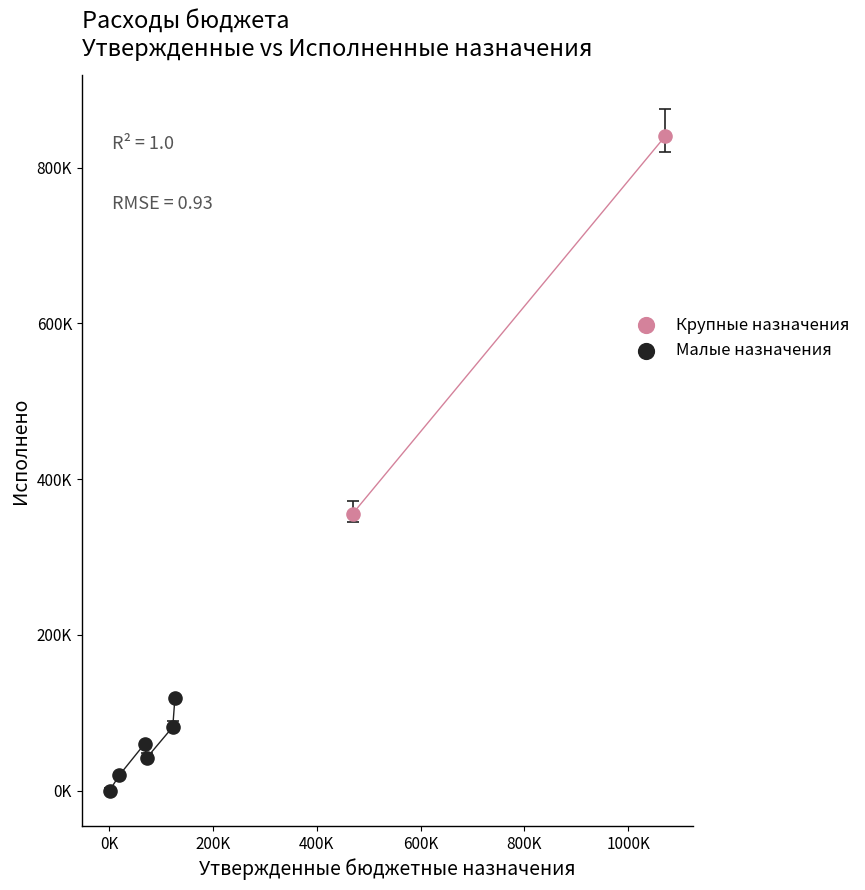

What are all the series names shown in the legend?

Крупные назначения, Малые назначения